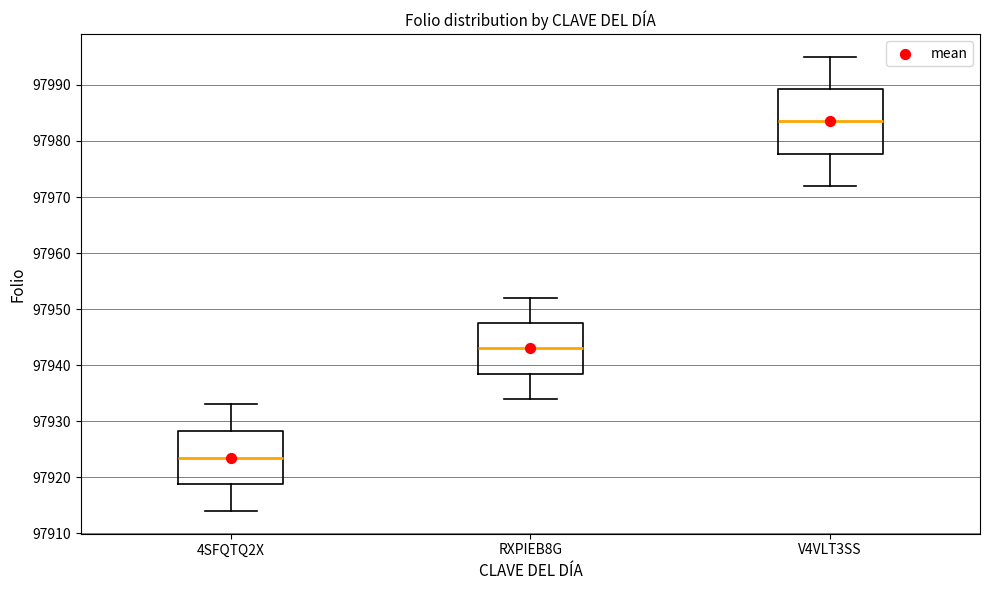

Where does the upper whisker of the box for 4SFQTQ2X end on the y-axis? The values are not printed on the chart, so give them approximately, as read against the axis.

97933